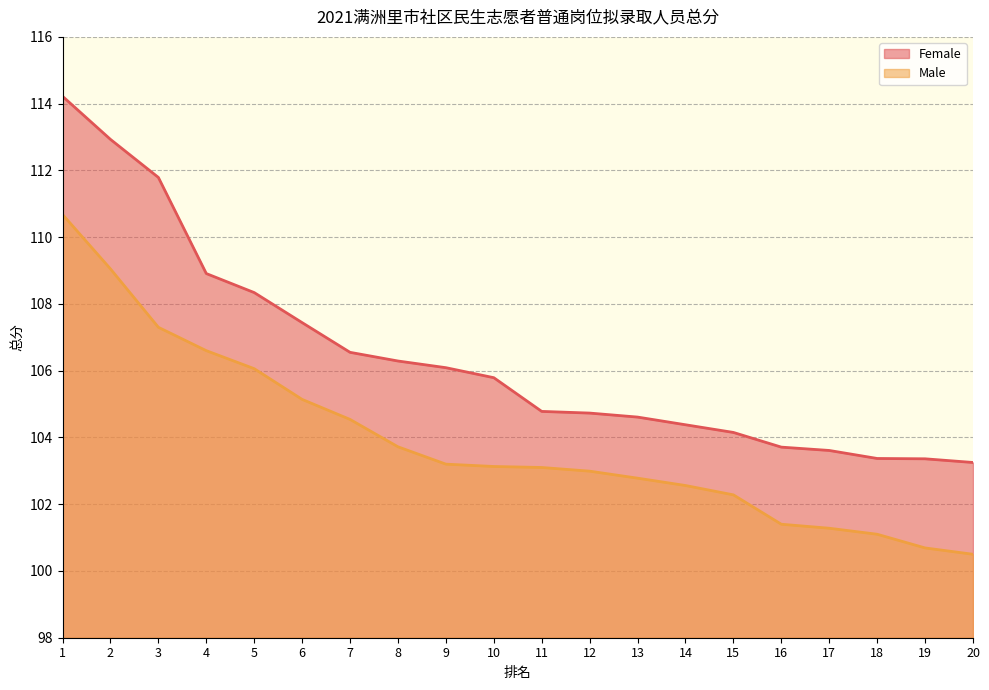

What is the difference between the maximum and second lowest values in the Male series?

10.0